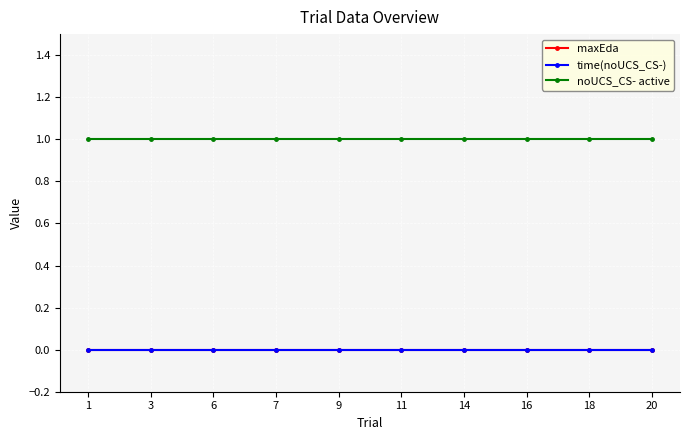

Reading left to right, what are all the values shown in this chart?

maxEda: 0	0	0	0	0	0	0	0	0	0
time(noUCS_CS-): 0	0	0	0	0	0	0	0	0	0
noUCS_CS- active: 1	1	1	1	1	1	1	1	1	1